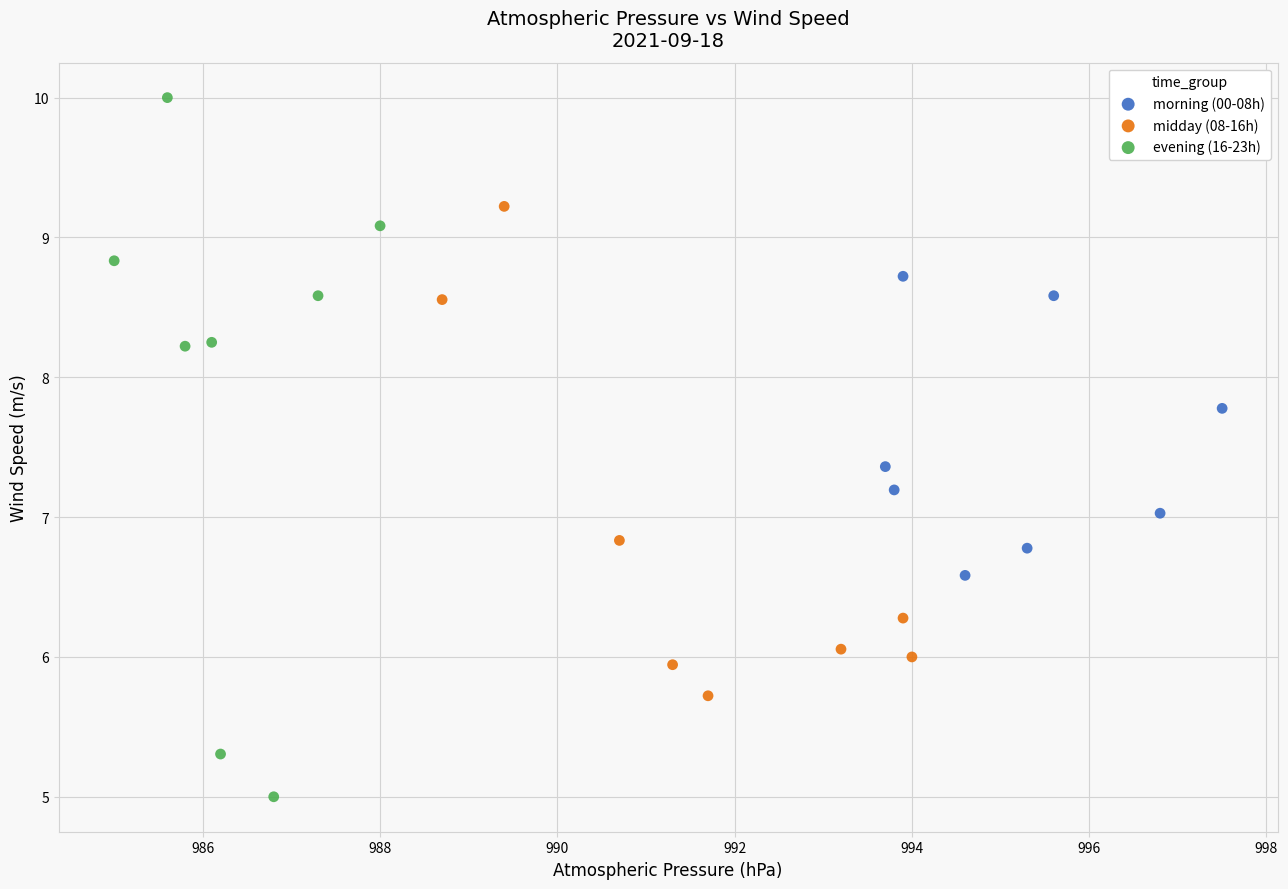

Which series reaches the minimum Y coordinate?

evening (16-23h)